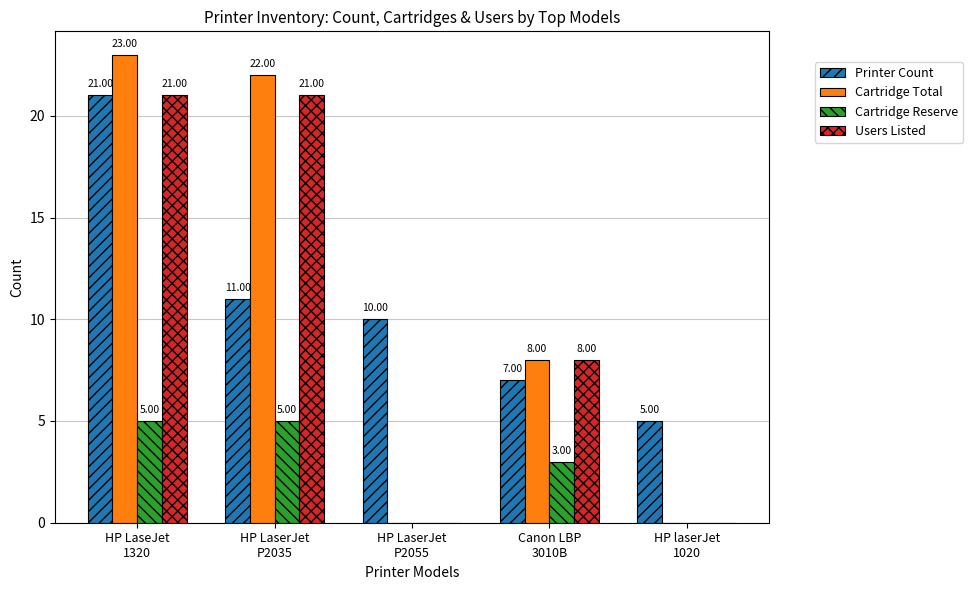

Where is Cartridge Total nearest to the value 11?

Canon LBP
3010B